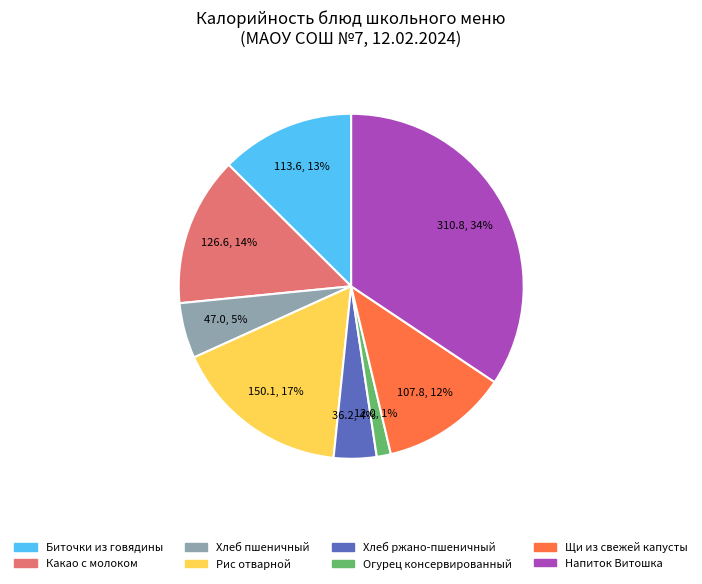

How many slices are in this pie chart?

8